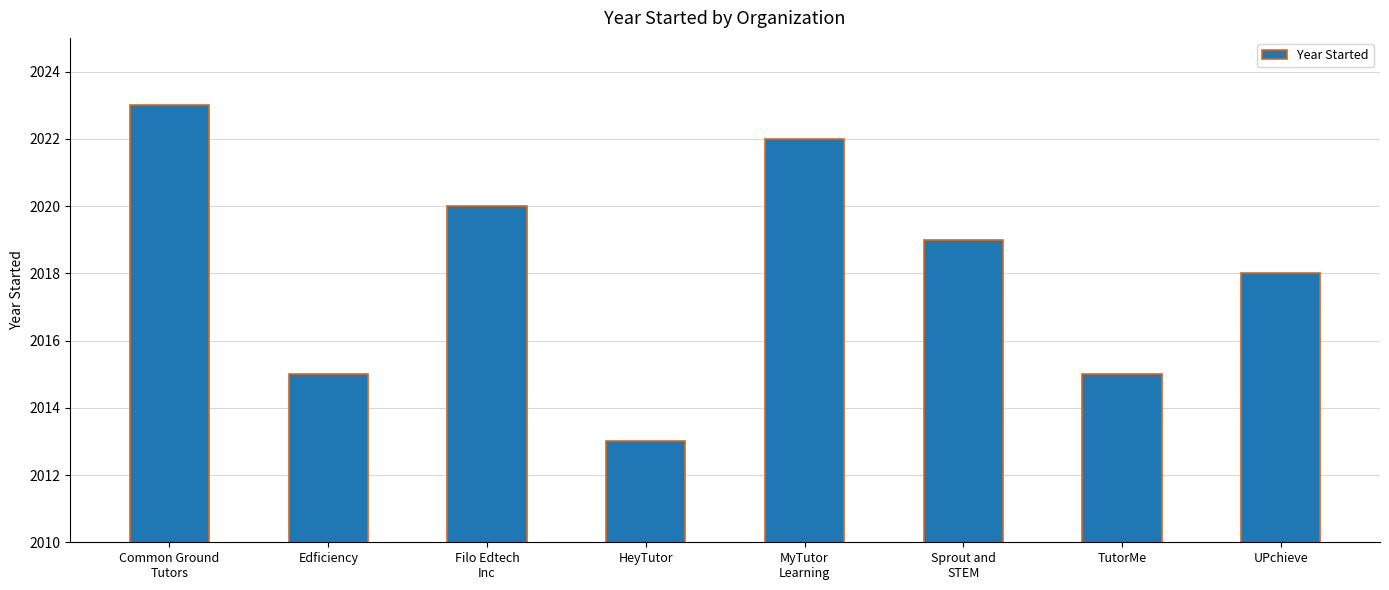

What is the label of the 3rd bar from the right?

Sprout and
STEM